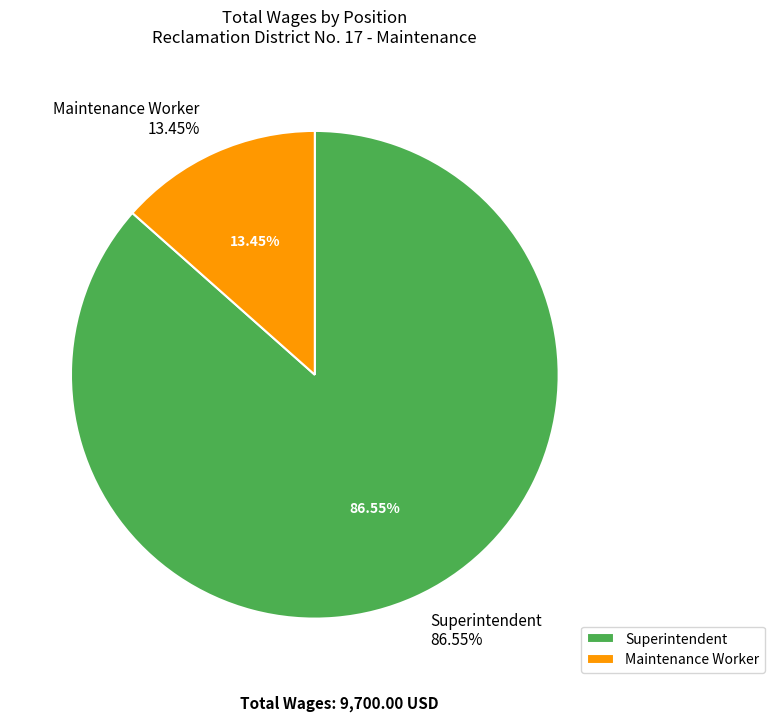

Is it true that Superintendent is 80% of the pie?

False